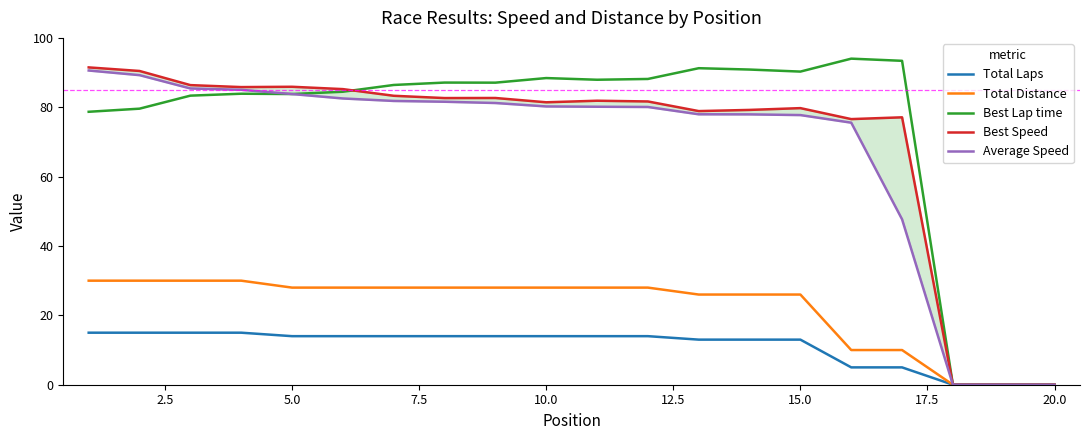

How many data points in Total Laps are above 14?

4